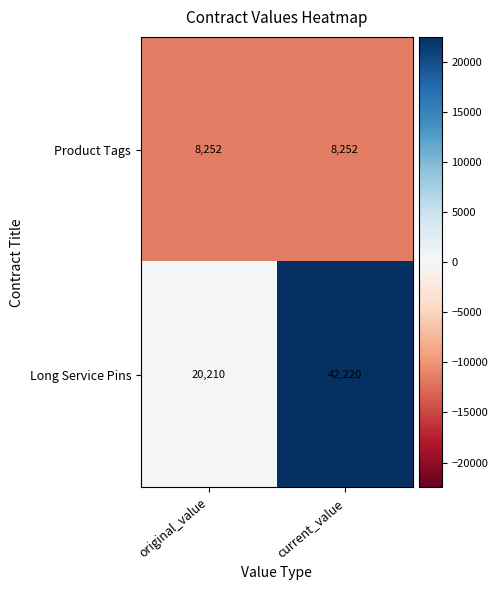

What is the maximum value for Long Service Pins?

42220